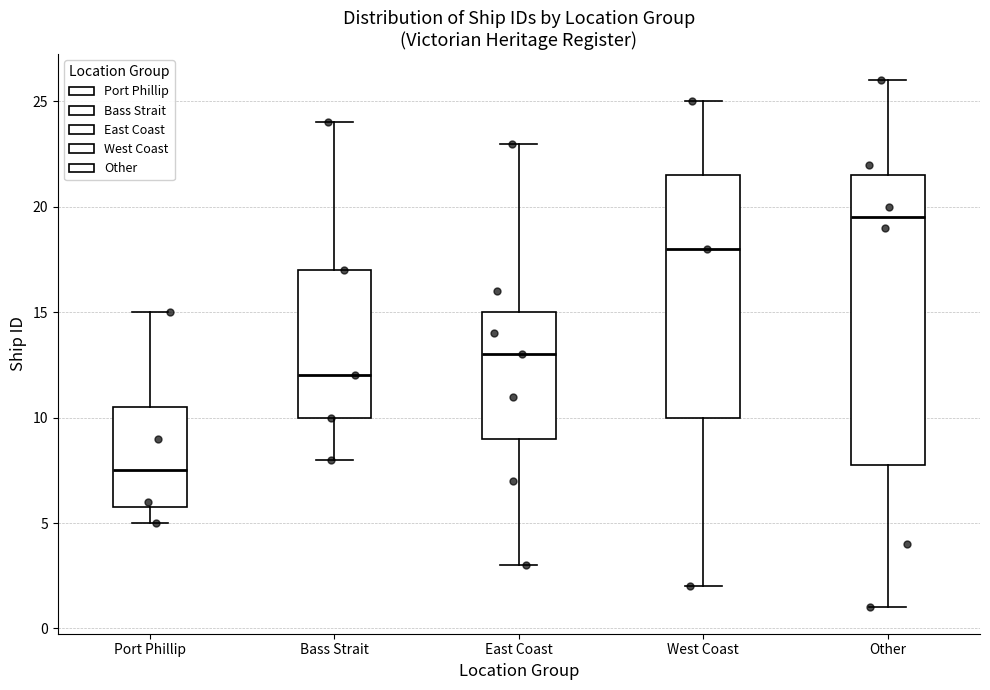

Where does the median line of the box for Port Phillip sit on the y-axis? The values are not printed on the chart, so give them approximately, as read against the axis.

7.5